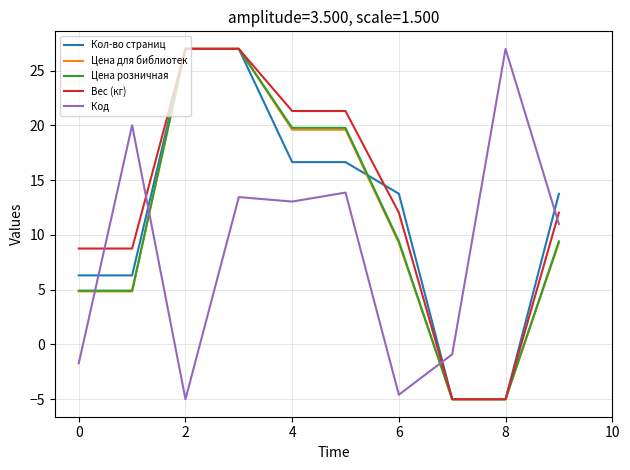

What is the minimum value shown in the chart?

-5.0